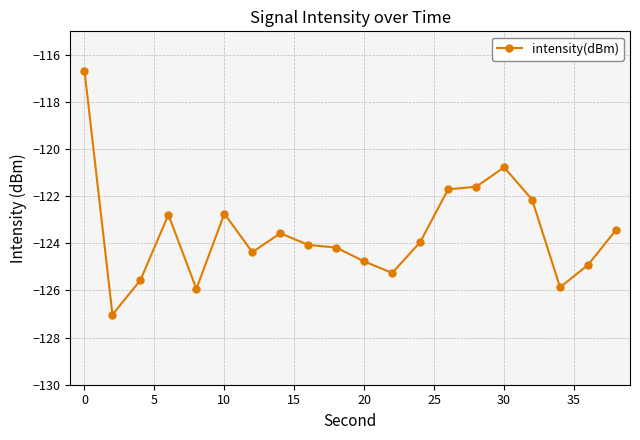

What is the maximum value shown in the chart?

-116.7